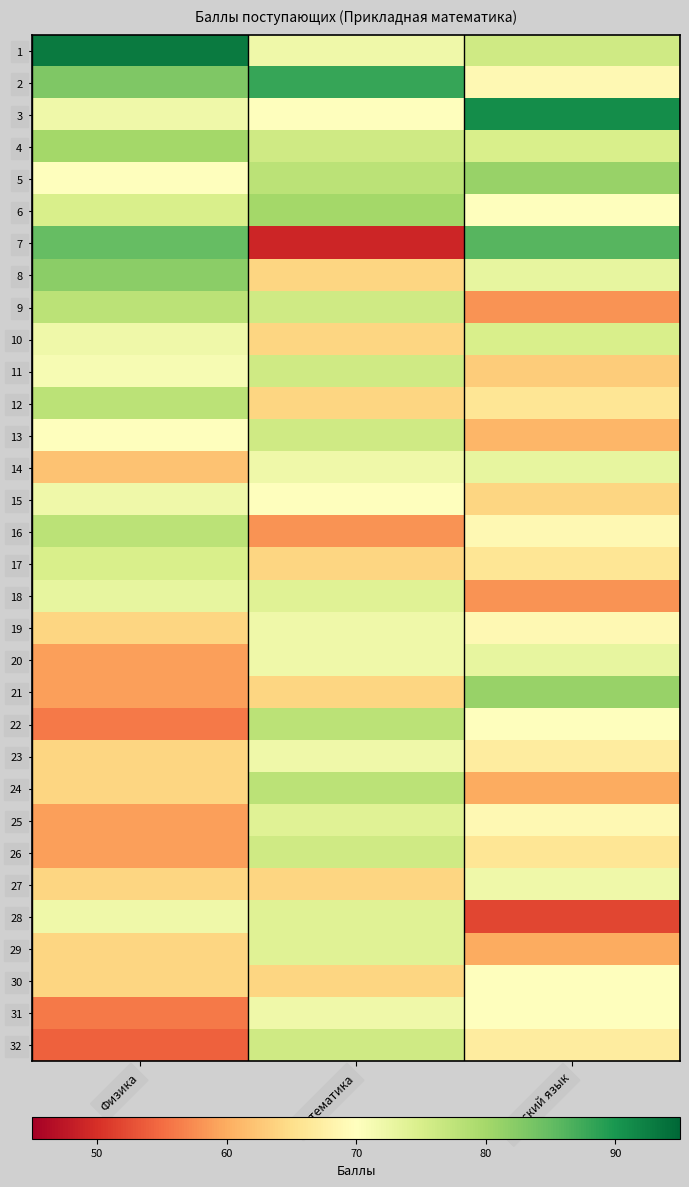

Reading left to right, extract all data points from this chart.

1: Физика=93	Математика=72	Русский язык=76
2: Физика=83	Математика=88	Русский язык=69
3: Физика=72	Математика=70	Русский язык=91
4: Физика=80	Математика=76	Русский язык=75
5: Физика=70	Математика=78	Русский язык=81
6: Физика=75	Математика=80	Русский язык=70
7: Физика=85	Математика=49	Русский язык=86
8: Физика=82	Математика=64	Русский язык=73
9: Физика=78	Математика=76	Русский язык=58
10: Физика=72	Математика=64	Русский язык=75
11: Физика=71	Математика=76	Русский язык=63
12: Физика=78	Математика=64	Русский язык=66
13: Физика=70	Математика=76	Русский язык=61
14: Физика=62	Математика=72	Русский язык=73
15: Физика=72	Математика=70	Русский язык=64
16: Физика=78	Математика=58	Русский язык=69
17: Физика=75	Математика=64	Русский язык=66
18: Физика=73	Математика=74	Русский язык=58
19: Физика=64	Математика=72	Русский язык=69
20: Физика=59	Математика=72	Русский язык=73
21: Физика=59	Математика=64	Русский язык=81
22: Физика=56	Математика=78	Русский язык=70
23: Физика=64	Математика=72	Русский язык=67
24: Физика=64	Математика=78	Русский язык=60
25: Физика=59	Математика=74	Русский язык=69
26: Физика=59	Математика=76	Русский язык=66
27: Физика=64	Математика=64	Русский язык=72
28: Физика=72	Математика=74	Русский язык=52
29: Физика=64	Математика=74	Русский язык=60
30: Физика=64	Математика=64	Русский язык=70
31: Физика=56	Математика=72	Русский язык=70
32: Физика=54	Математика=76	Русский язык=67